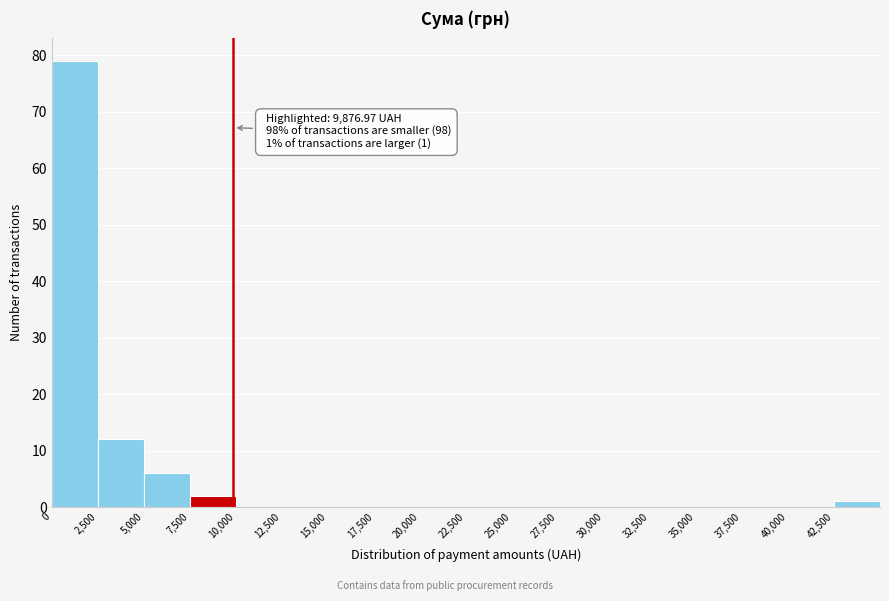

Which range on the x-axis has the tallest bar?

0 to 2500